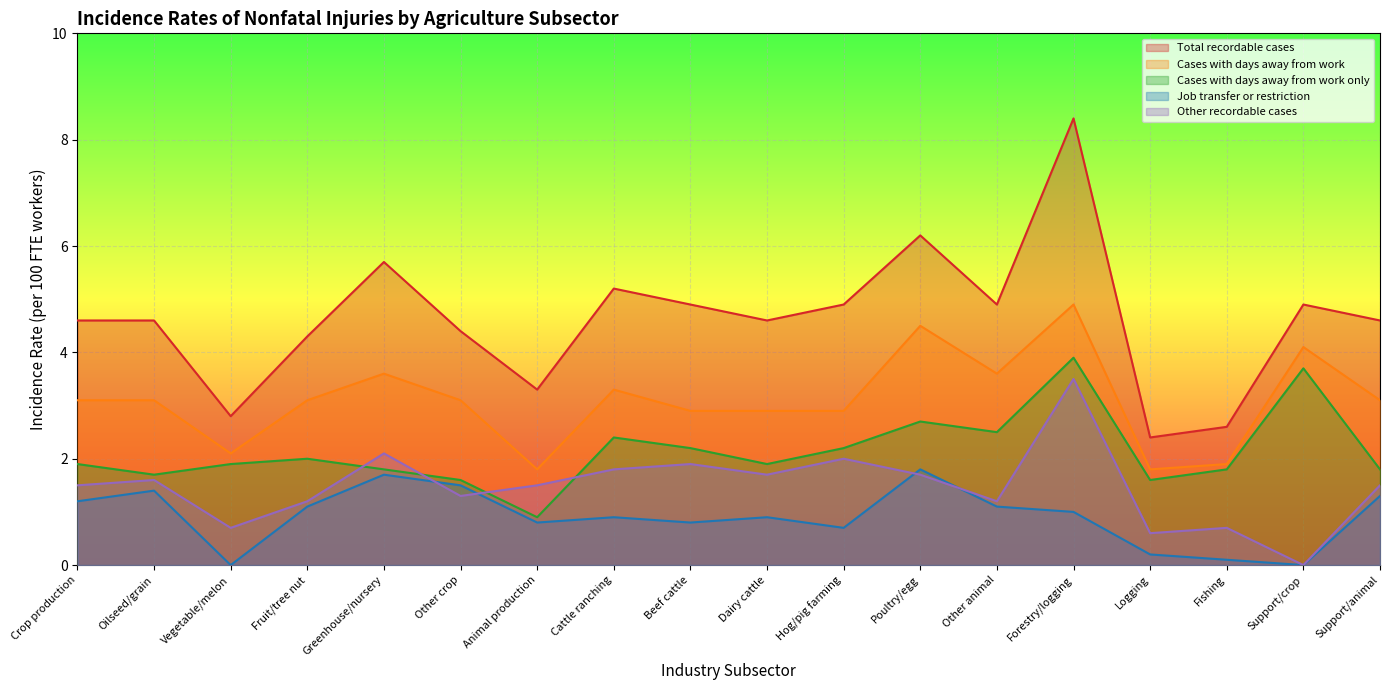

The value of Job transfer or restriction at Other animal is 1.1. True or false?

True